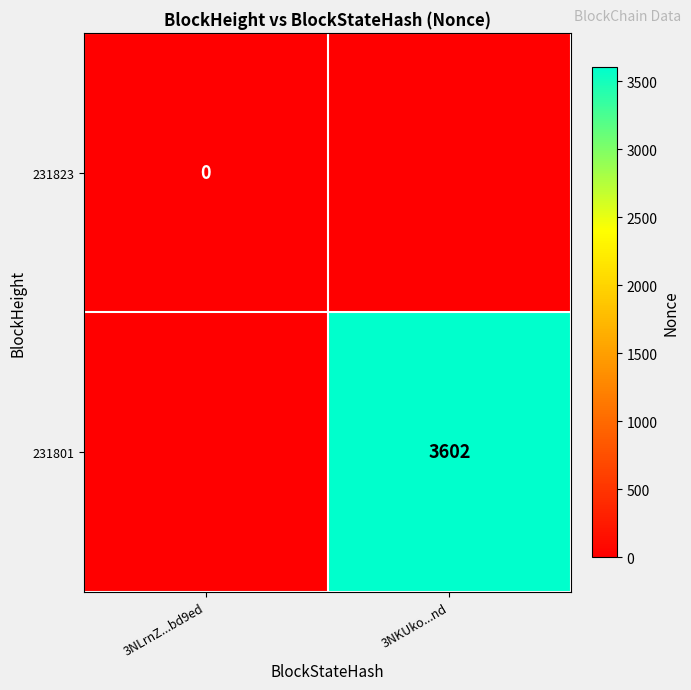

True or false: 231801 has a value of 4982 at 3NKUko...nd.

False